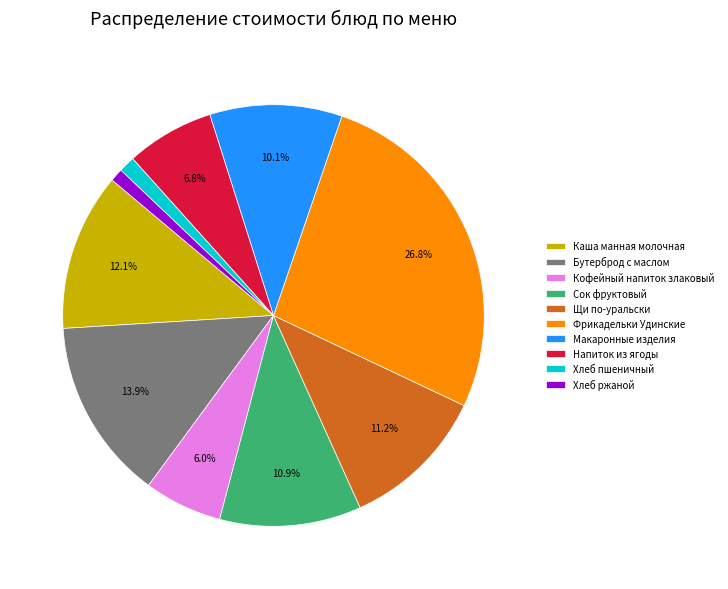

Is Каша манная молочная the majority of the pie?

No